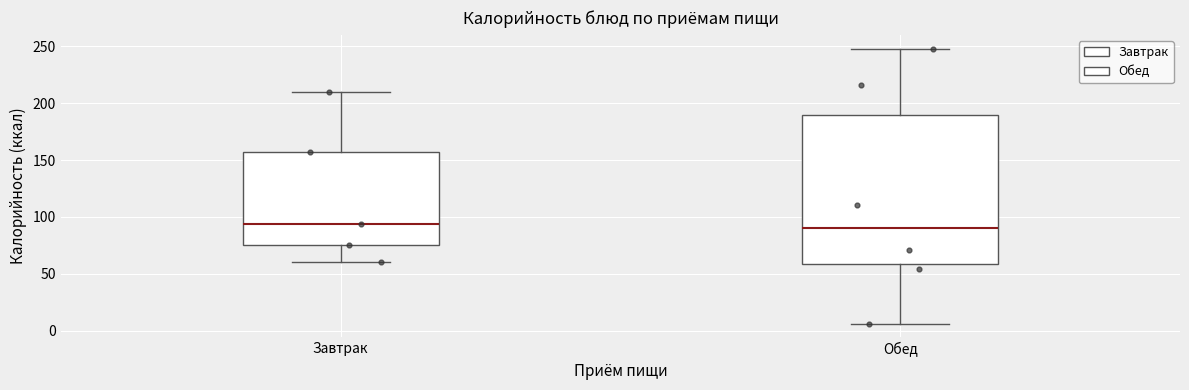

Reading left to right, transcribe this box plot: for each box, give where its median line is, the range the box spans, and where its two whiskers end, as read against the y-axis. The values are not printed on the chart, so give them approximately, as read against the axis.

Завтрак: median 95, box 75 to 155, whiskers 60 to 210
Обед: median 90, box 60 to 190, whiskers 5 to 250